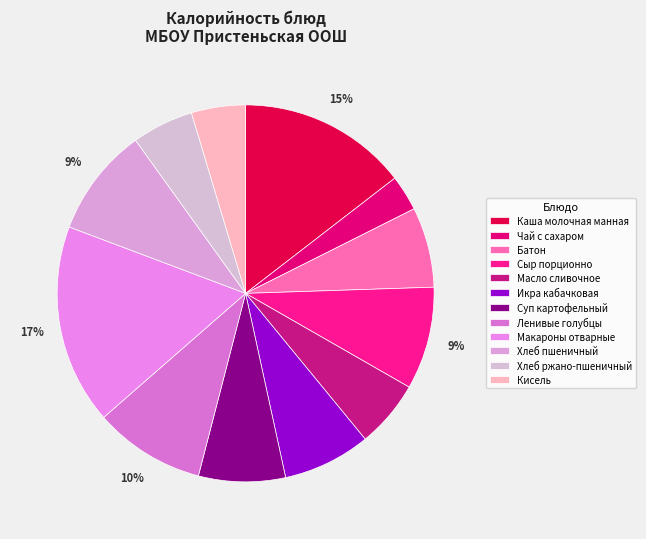

What is the smallest slice in the pie chart?

Чай с сахаром